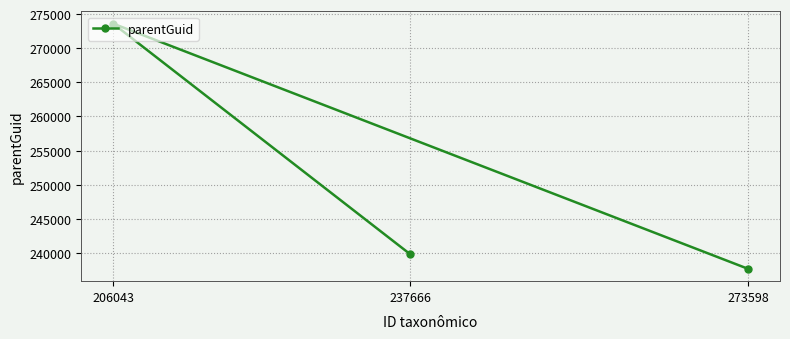

Rank the categories by value from highest to lowest.

206043, 237666, 273598